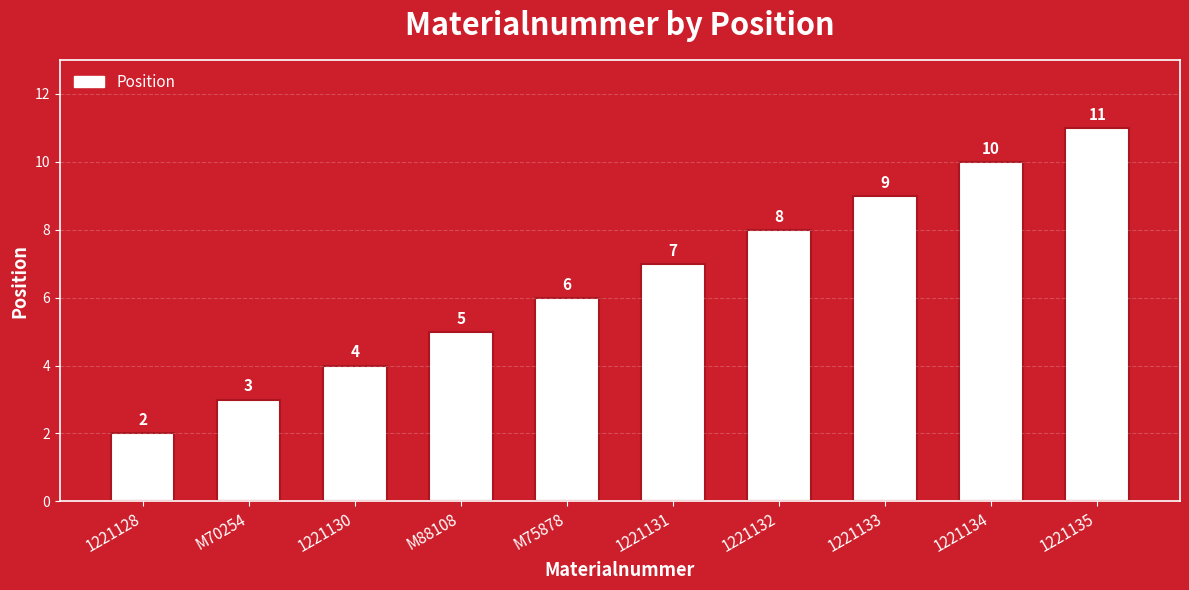

What is the greatest value displayed?

11